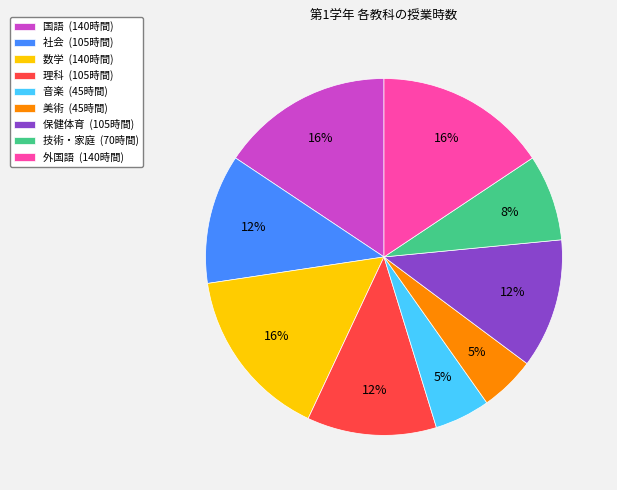

To the nearest percent, what percentage of the pie is 理科?

12%